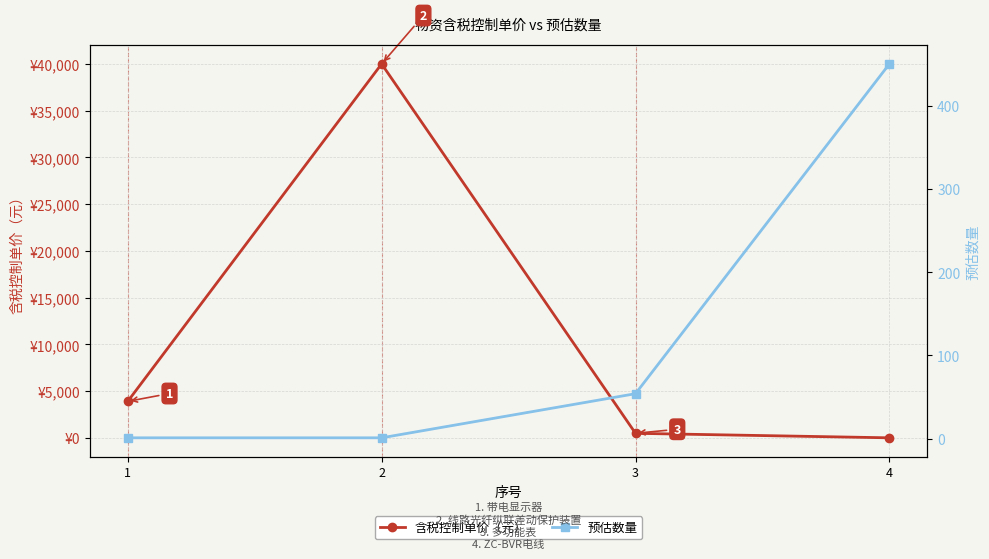

The value of 含税控制单价（元） at 1 is 2553. True or false?

False